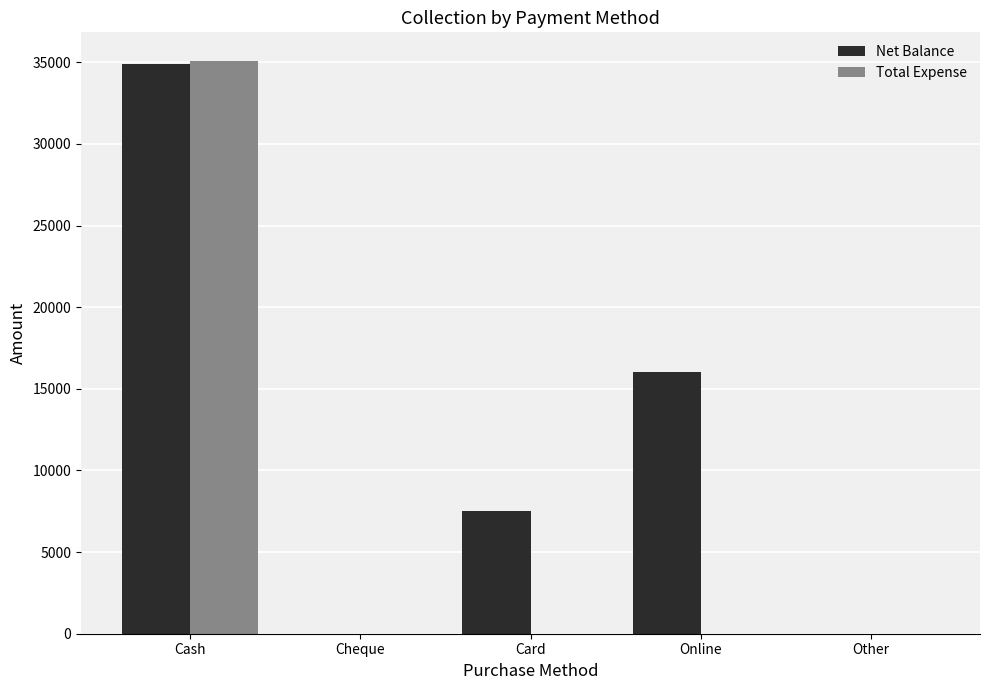

True or false: Net Balance has a value of 0 at Other.

True